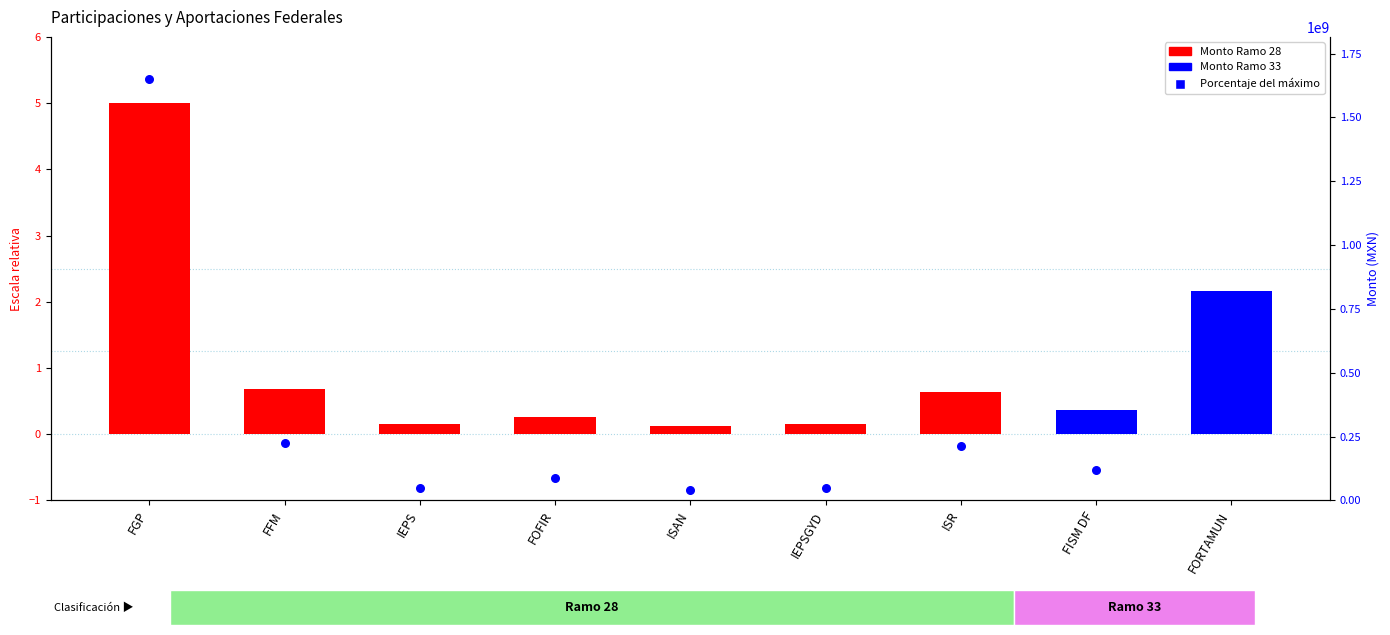

Which series has the widest spread of Y values?

Porcentaje del máximo